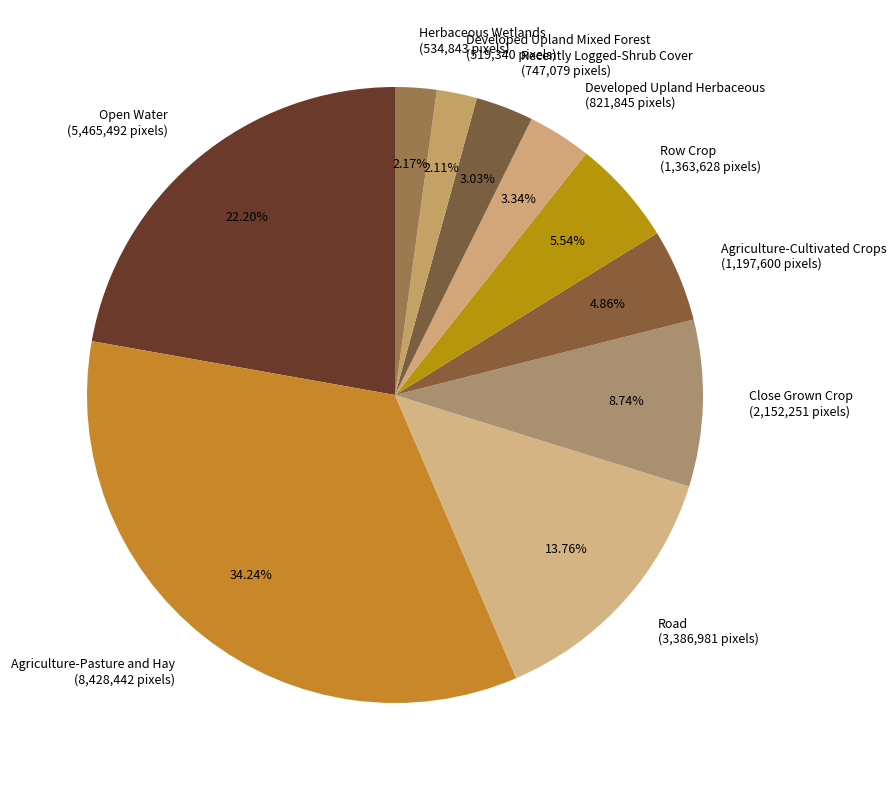

To the nearest percent, what is the combined percentage of Open Water and Developed Upland Mixed Forest?

24%